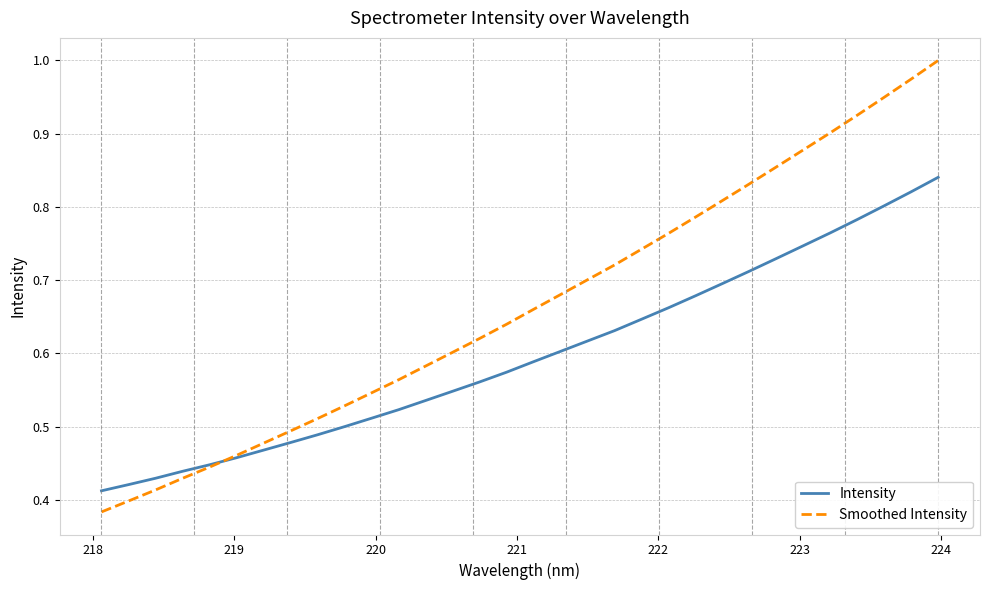

Which series has the largest range (max minus min)?

Smoothed Intensity